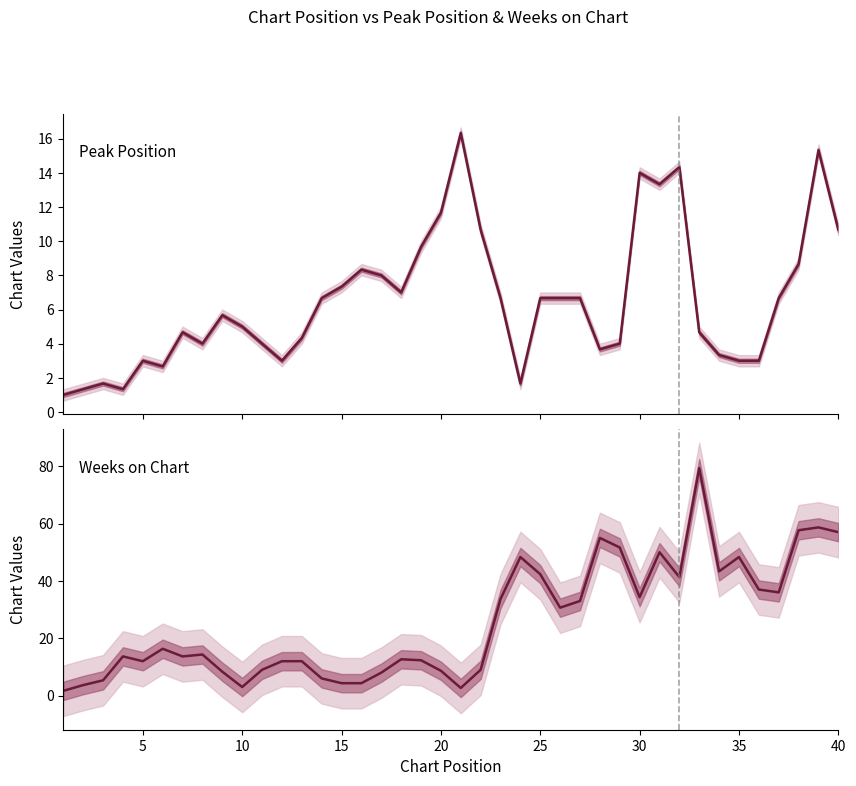

What is the minimum value shown in the chart?

1.0